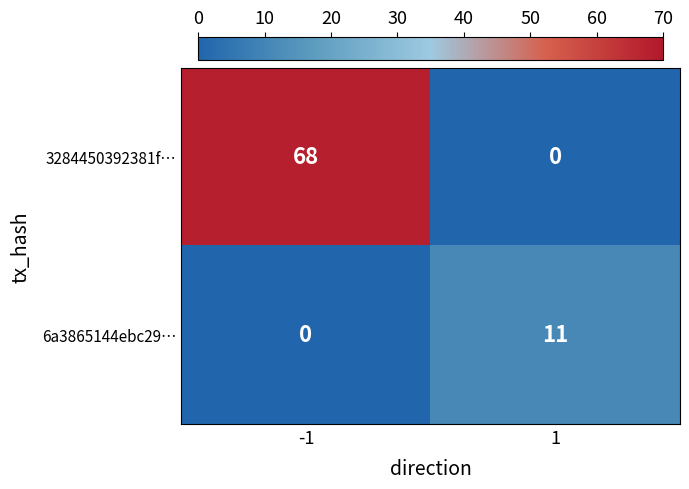

What value does the 3284450392381f… series have at -1, to the nearest 10?

70